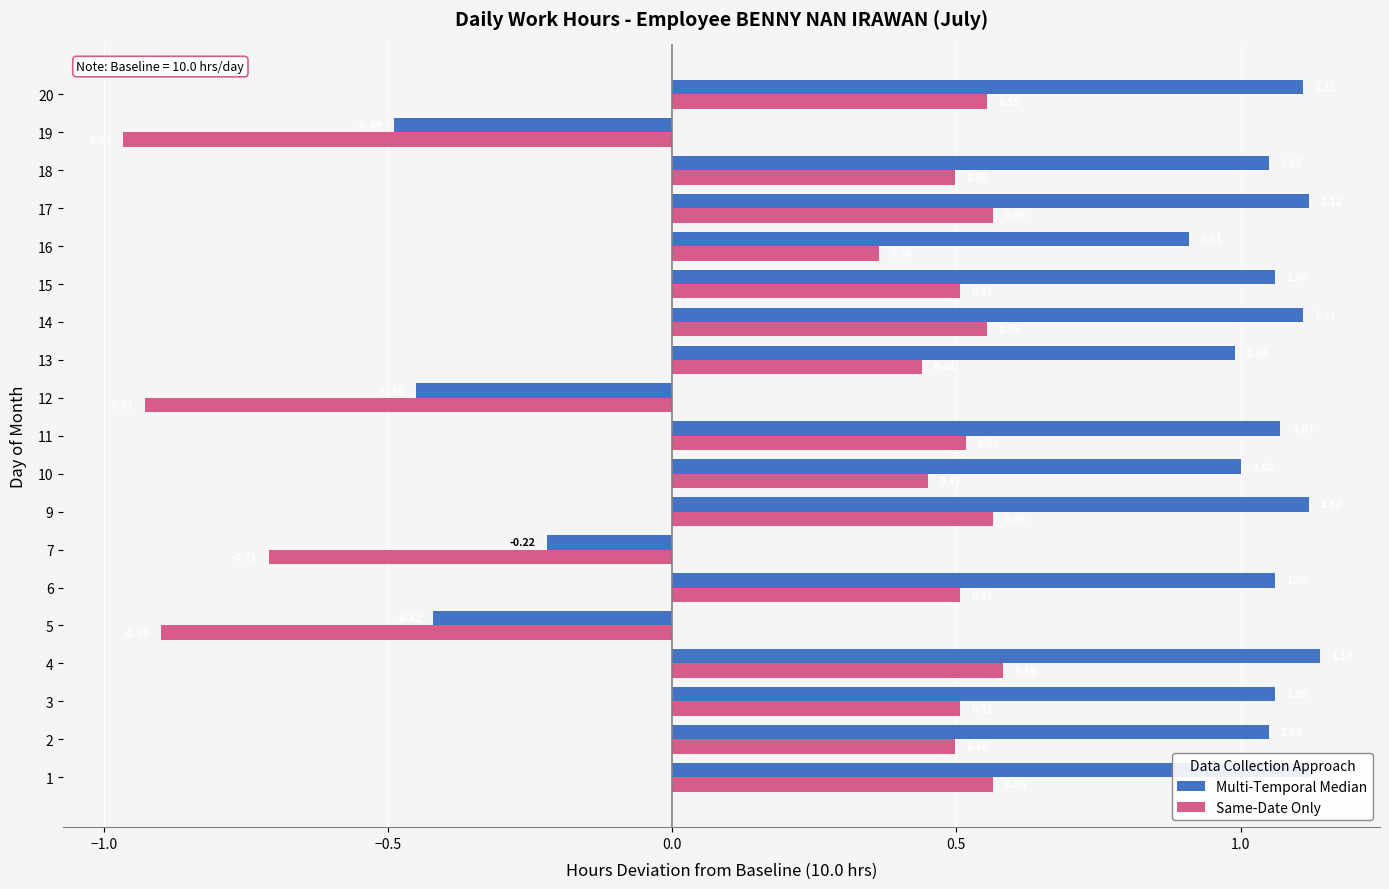

Which series changed the most between 2 and 7?

Multi-Temporal Median